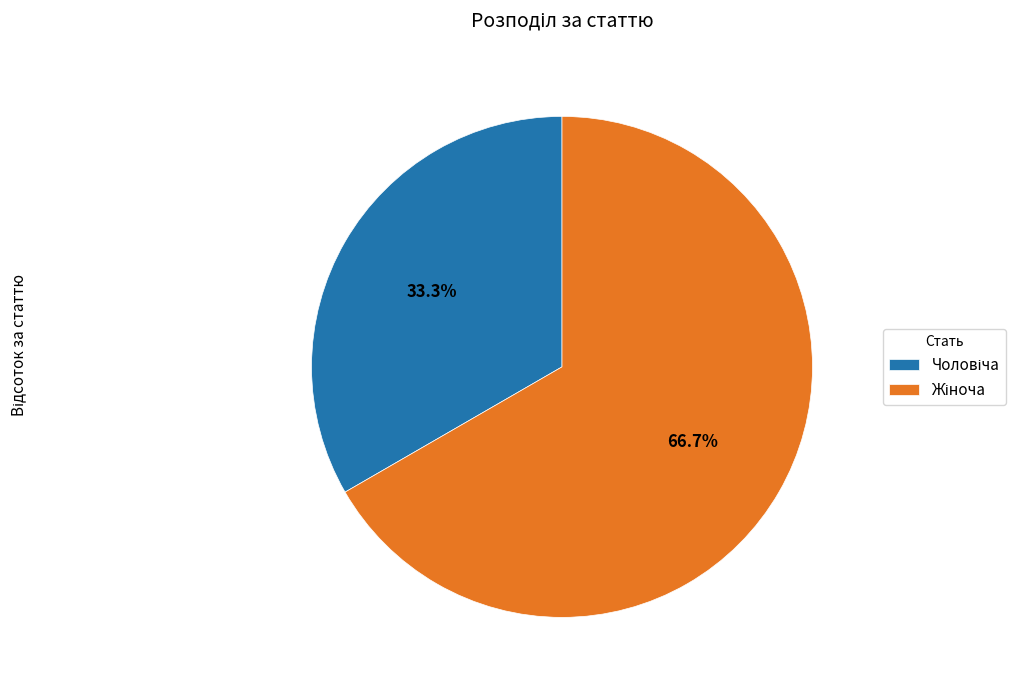

Is there any slice that represents more than half of the pie?

Yes